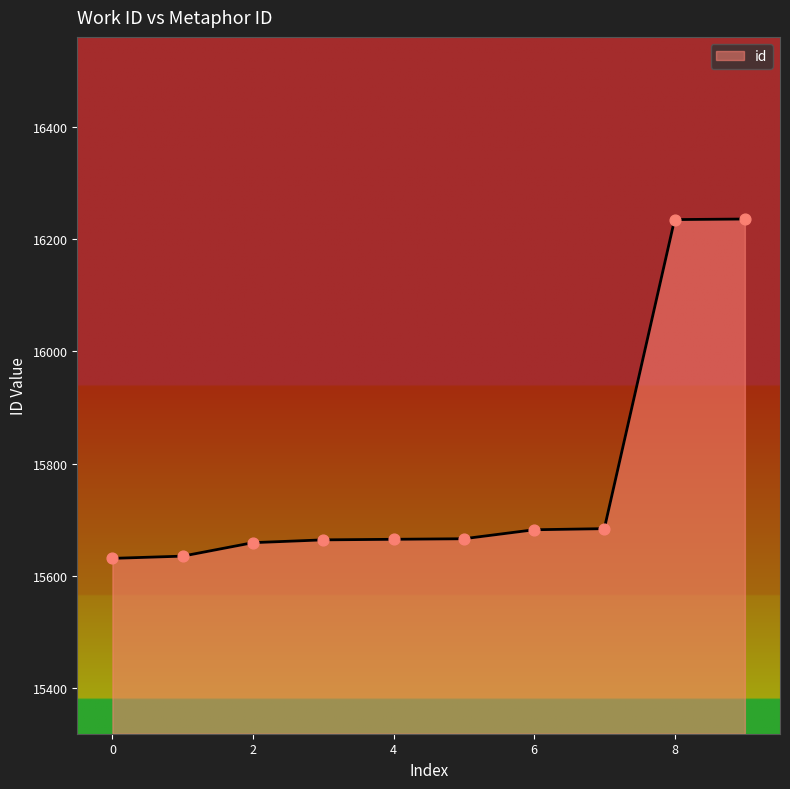

What is the difference between the maximum and minimum values?

605